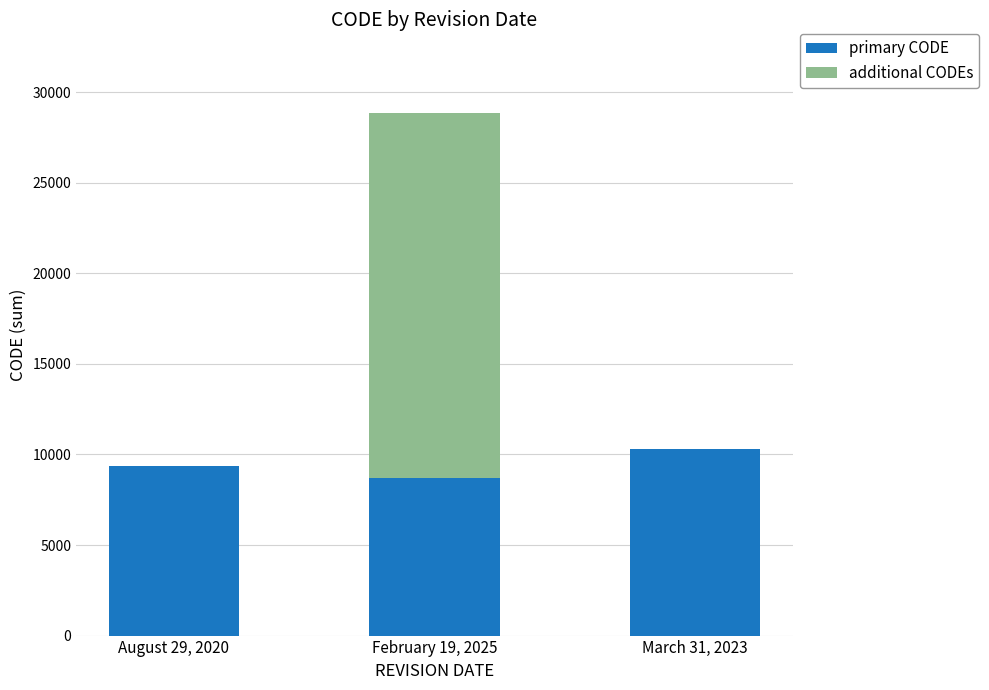

What are all the series names shown in the legend?

primary CODE, additional CODEs